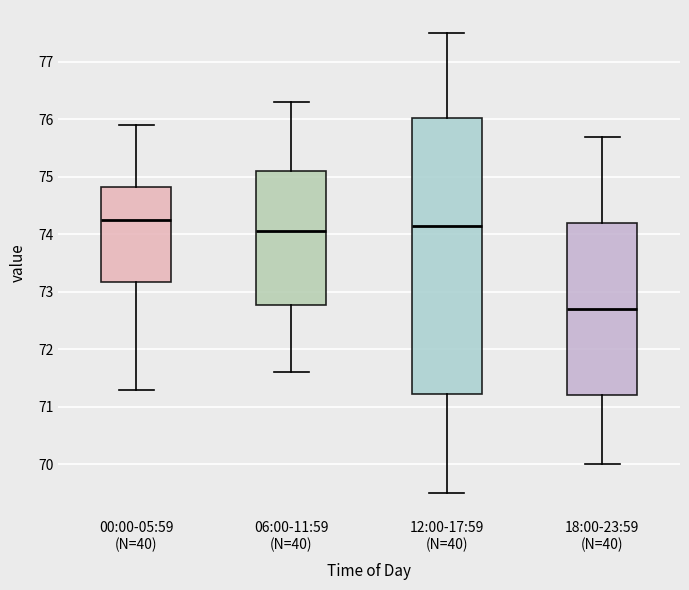

Reading left to right, read every box against the y-axis: the position of its median line, the range the box covers, and the ends of its whiskers. The values are not printed on the chart, so give them approximately, as read against the axis.

00:00-05:59 (N=40): median 74.3, box 73.2 to 74.8, whiskers 71.3 to 75.9
06:00-11:59 (N=40): median 74.1, box 72.8 to 75.1, whiskers 71.6 to 76.3
12:00-17:59 (N=40): median 74.2, box 71.2 to 76.0, whiskers 69.5 to 77.5
18:00-23:59 (N=40): median 72.7, box 71.2 to 74.2, whiskers 70.0 to 75.7